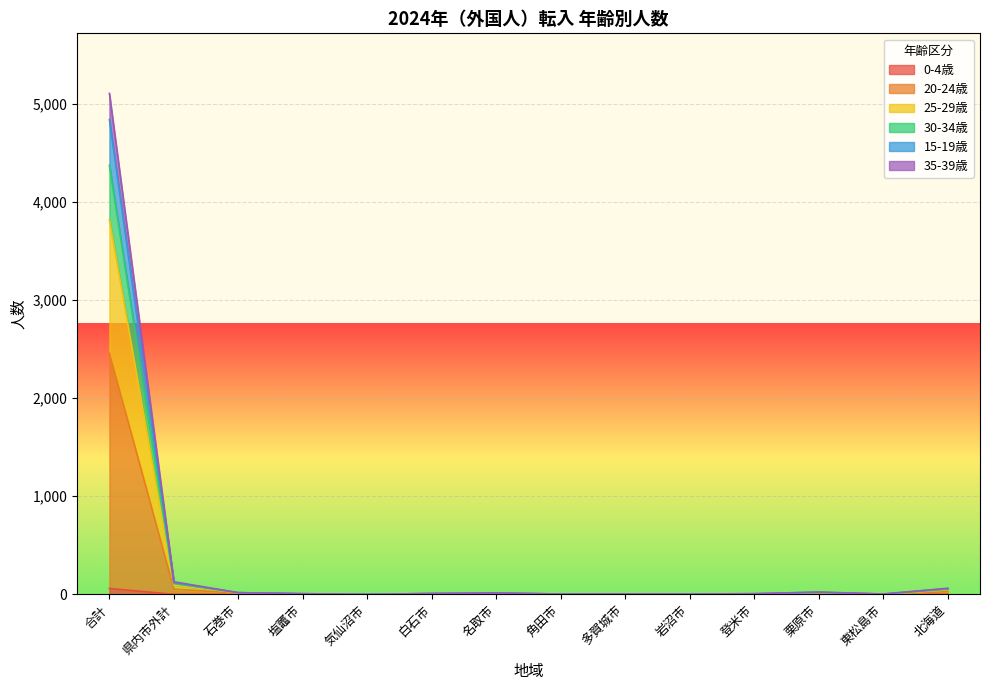

True or false: 20-24歳 and 30-34歳 cross at least once.

False